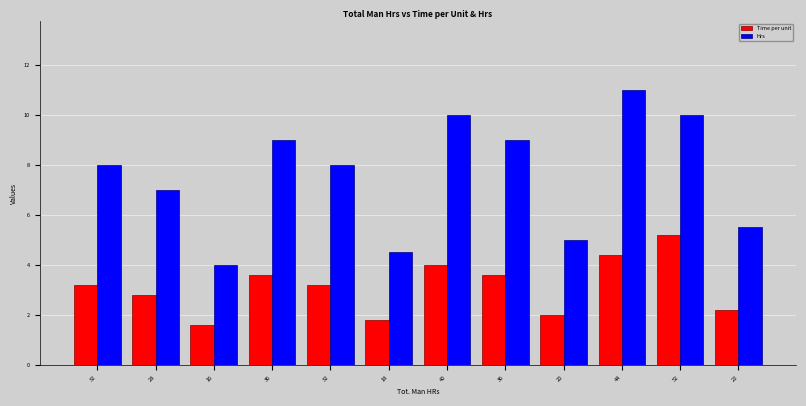

At which label does Time per unit reach its peak?

52